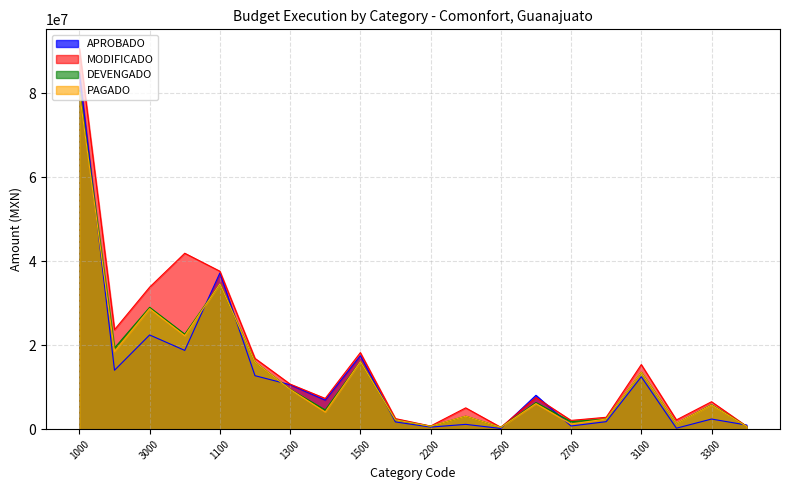

In DEVENGADO, how many points are lower than both neighbors (excluding endpoints)?

7